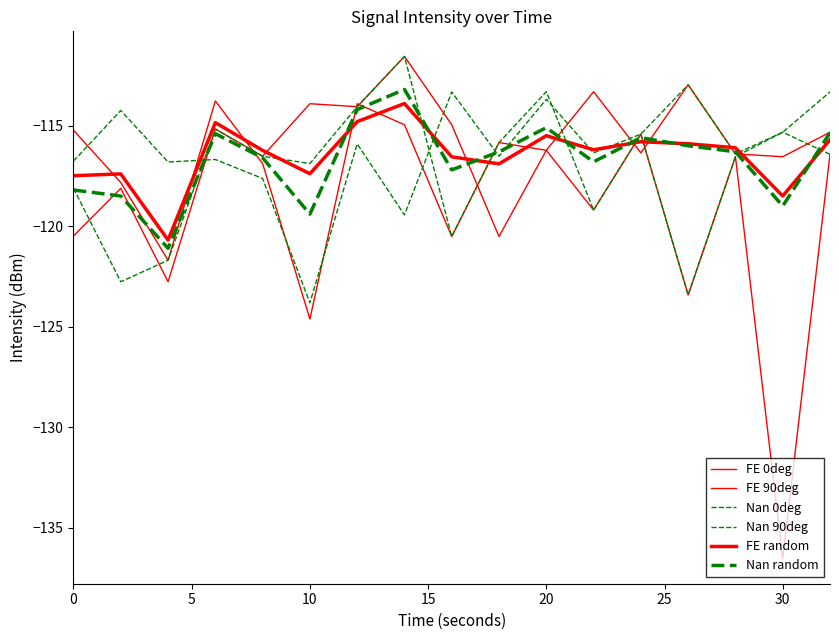

What is the maximum value for FE 90deg?

-113.8